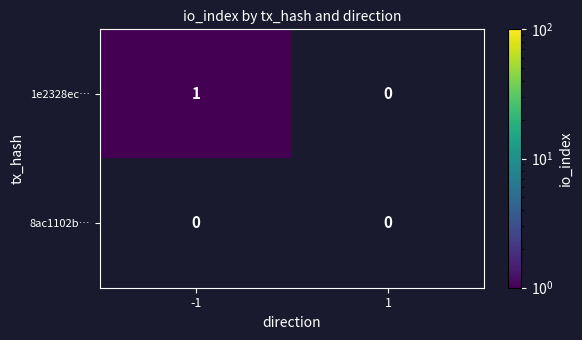

The value of 8ac1102b… at -1 is 0. True or false?

True